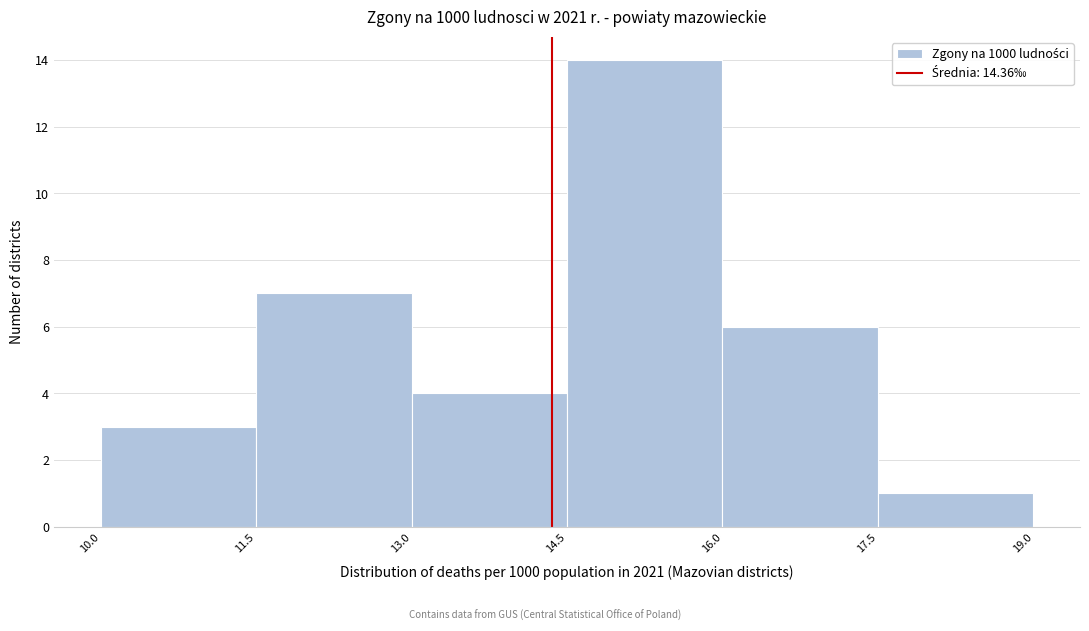

How tall is the bar that spans 14.5 to 16.0 on the x-axis? The values are not printed on the chart, so give them approximately, as read against the axis.

14